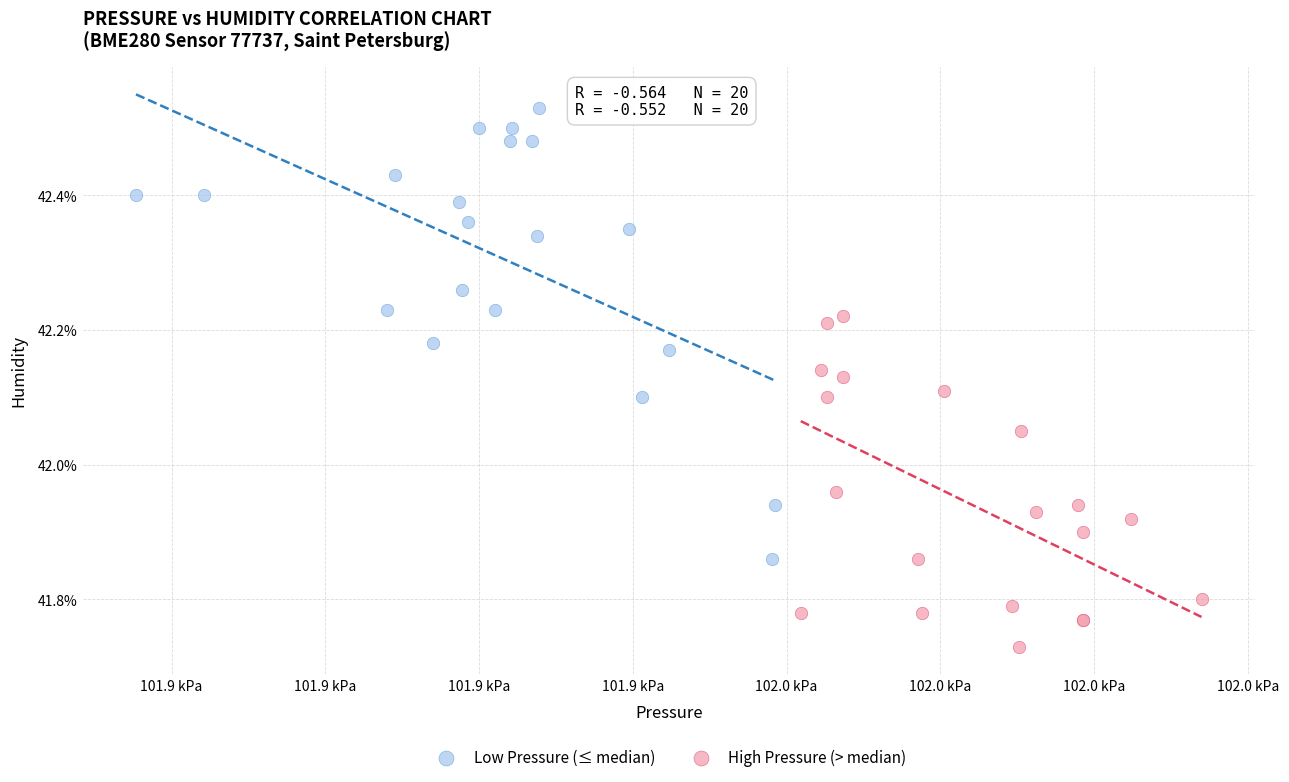

Which series has the widest spread of Y values?

Low Pressure (≤ median)